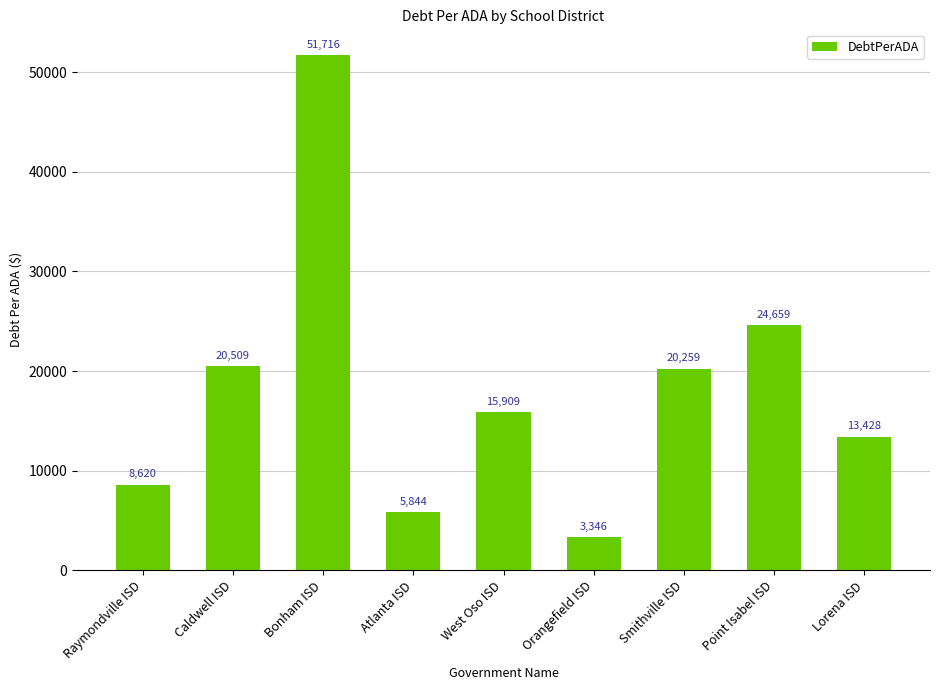

What is the greatest value displayed?

51716.1